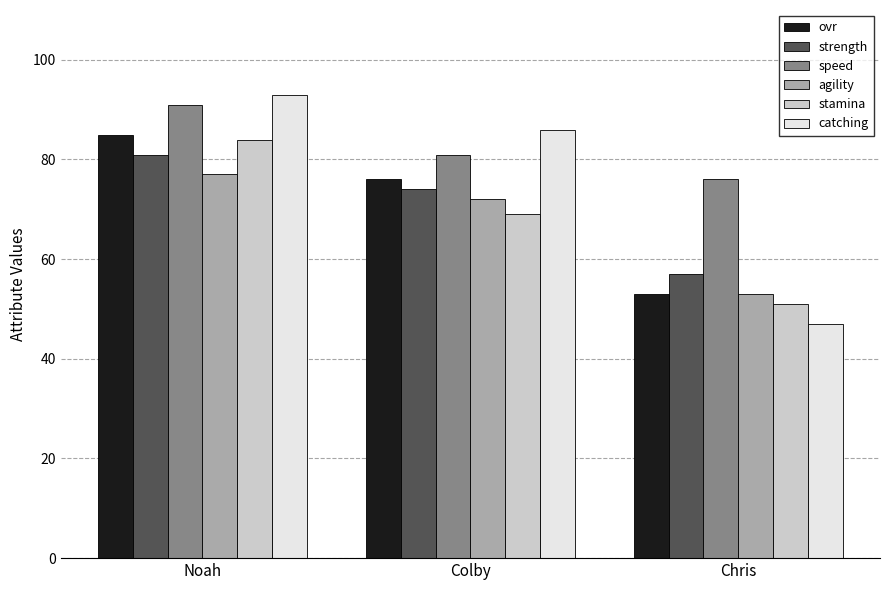

How many bars are there in each group?

6